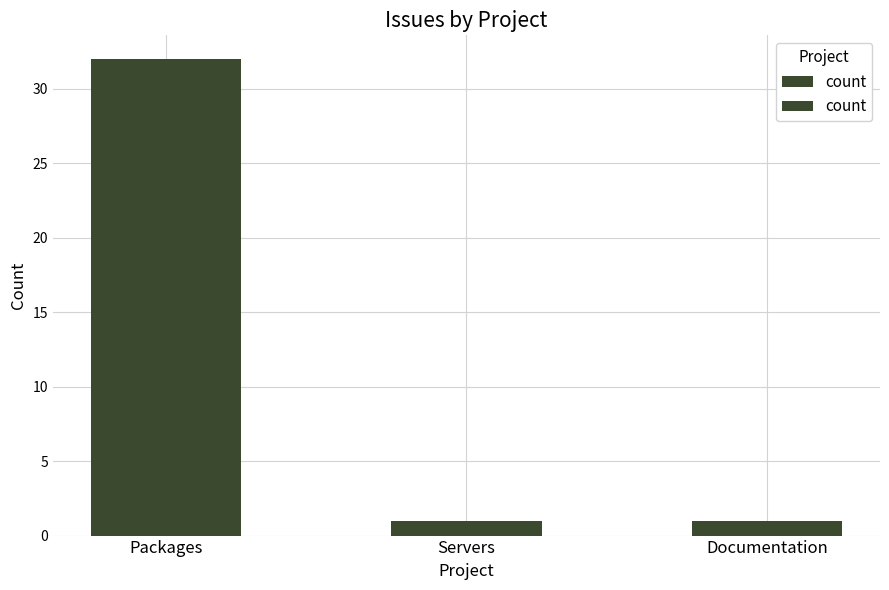

What is the label of the 1st bar from the left?

Packages